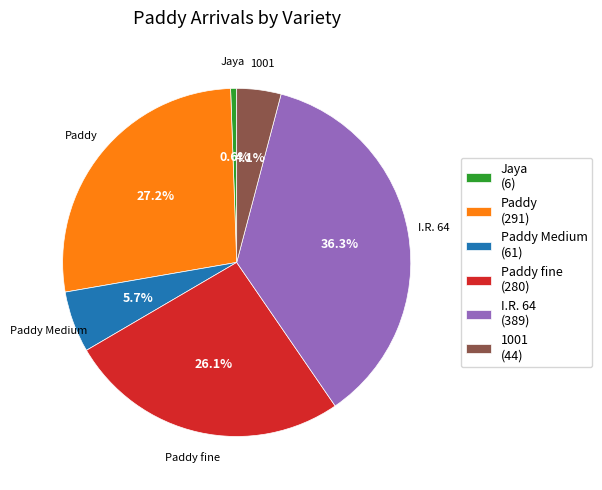

What percentage do Paddy Medium (61) and 1001 (44) together represent?

9.8%